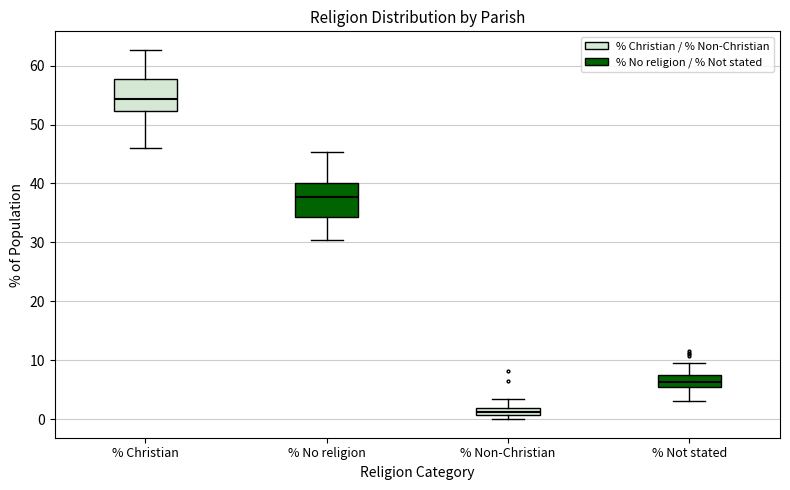

Where does the lower whisker of the box for % No religion end on the y-axis? The values are not printed on the chart, so give them approximately, as read against the axis.

30